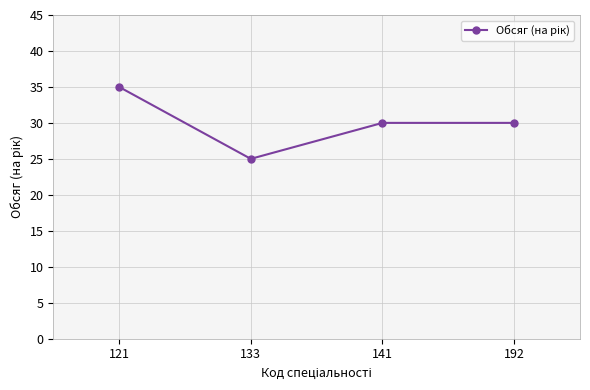

What is the sum of the values at 141 and 192?

60